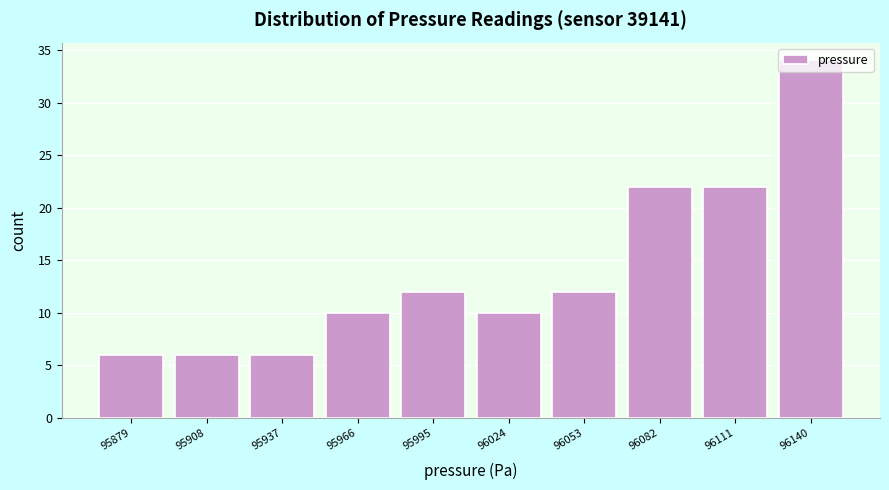

Reading left to right, list every bar in this chart as the range it spans on the x-axis followed by its height. Neither the bar edges nor the heights are printed on the chart, so give them approximately, as read against the axes.

95865 to 95895: 6
95895 to 95925: 6
95925 to 95950: 6
95950 to 95980: 10
95980 to 96010: 12
96010 to 96040: 10
96040 to 96070: 12
96070 to 96095: 22
96095 to 96125: 22
96125 to 96155: 34